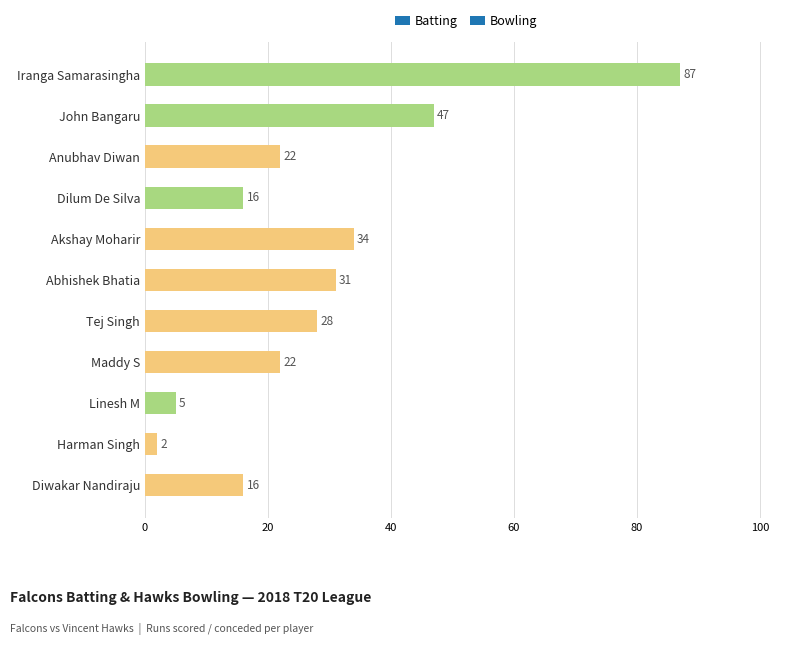

The value at Iranga Samarasingha is 131. True or false?

False